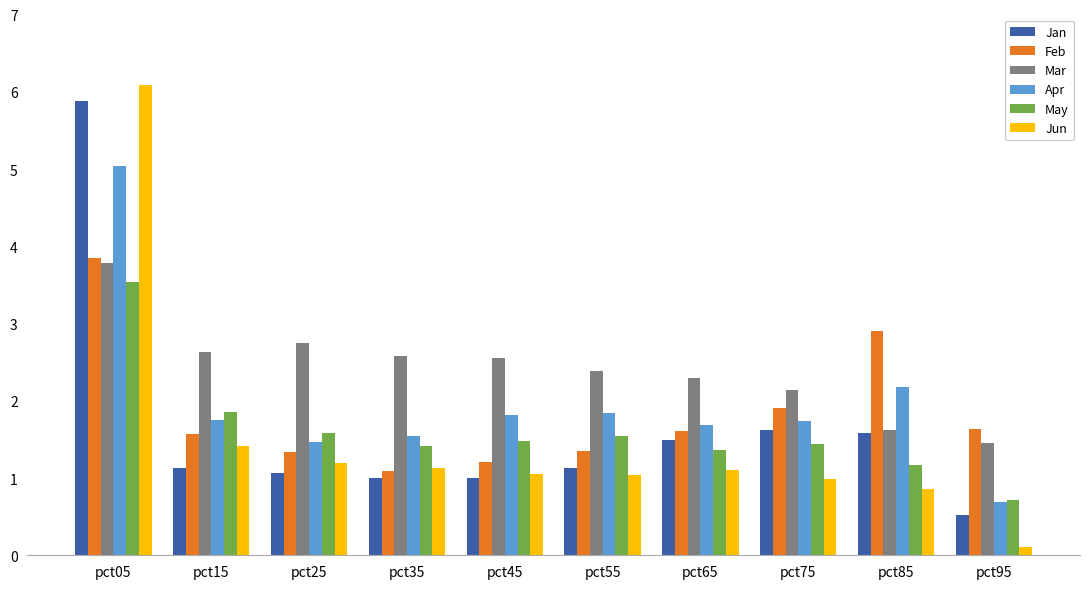

What is the sum of all Feb values?

18.5